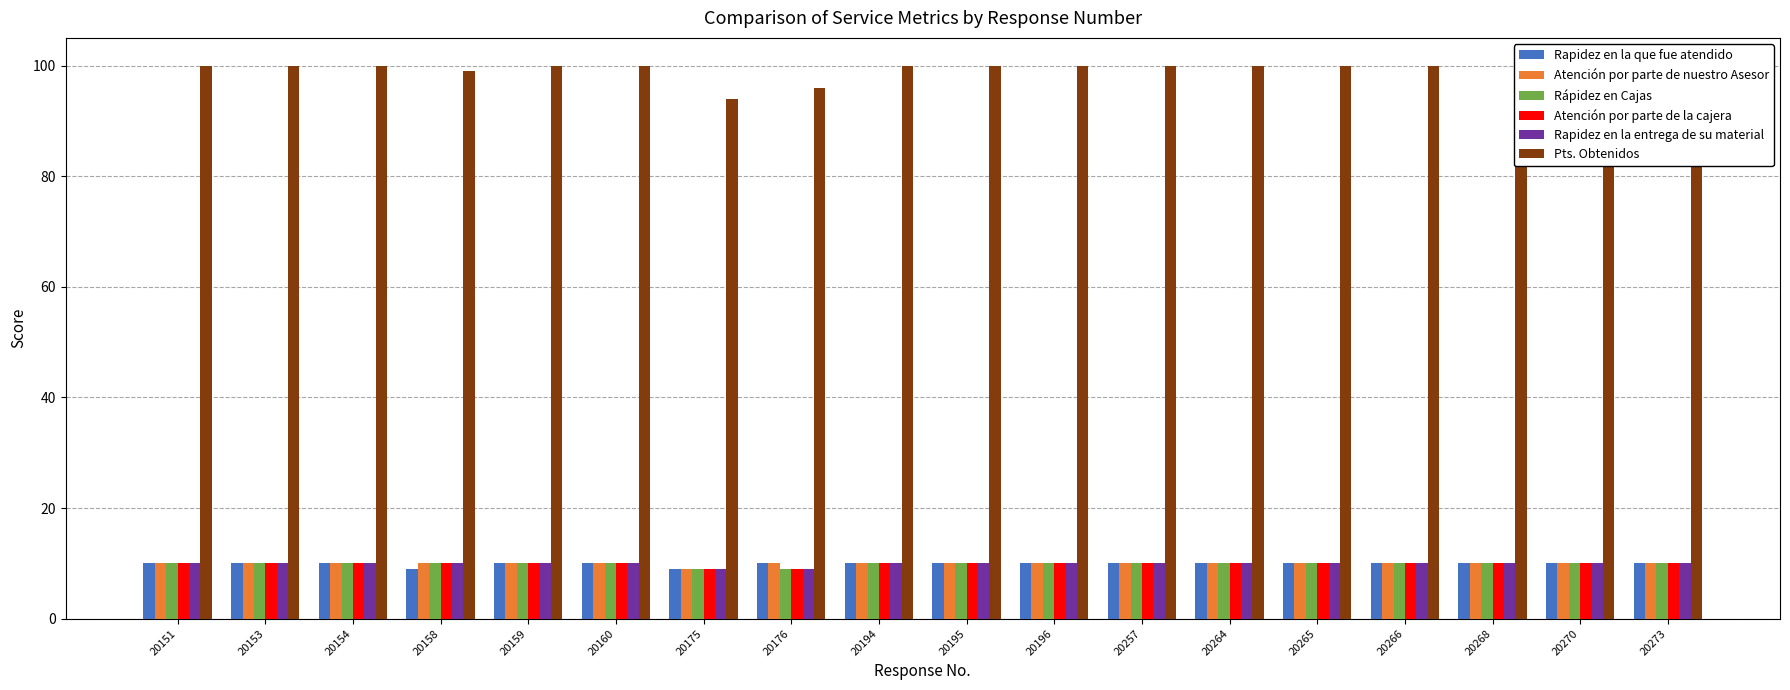

What is the smallest value displayed?

9